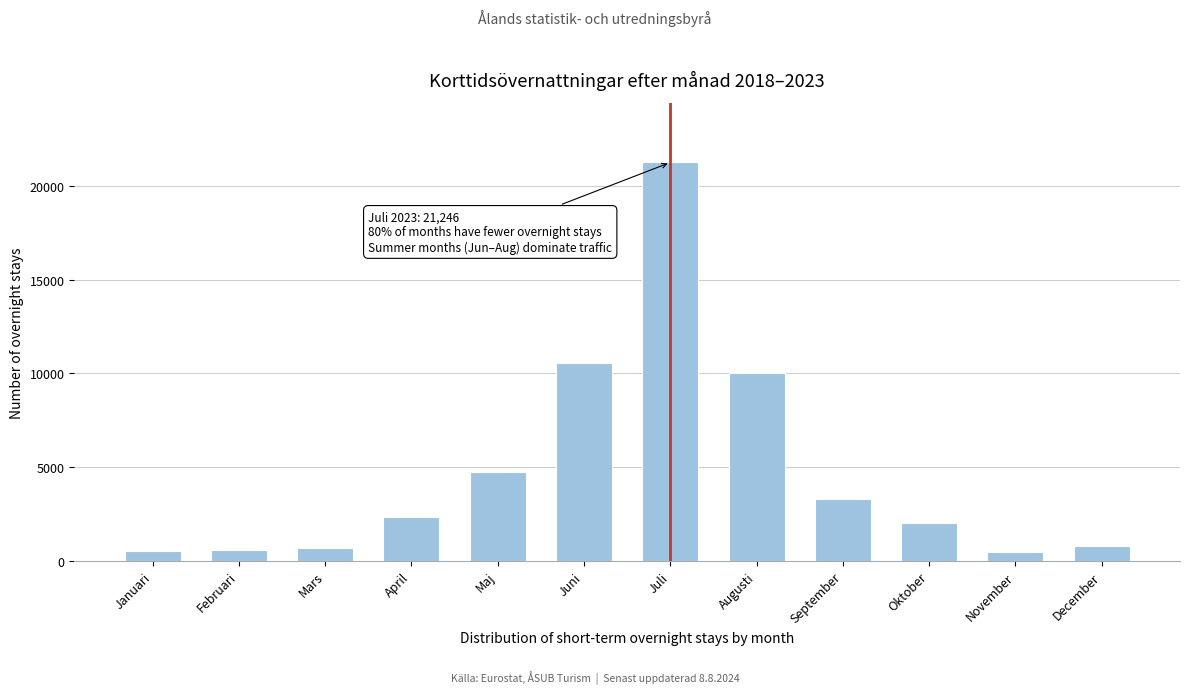

Which category has the highest value across all series?

Juli